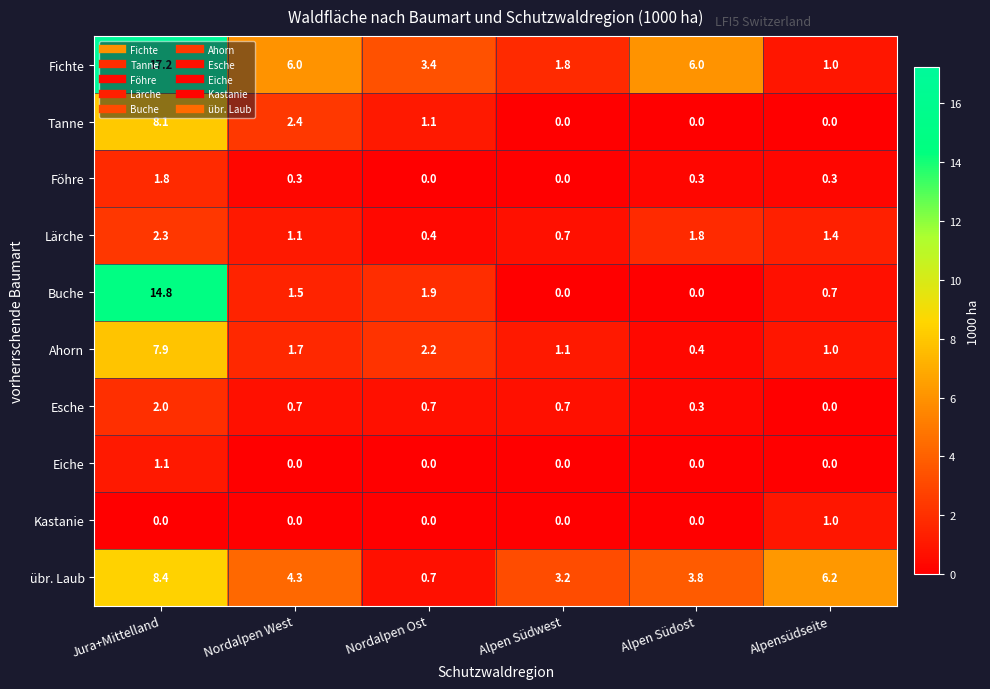

At how many categories does at least one series exceed 12?

1